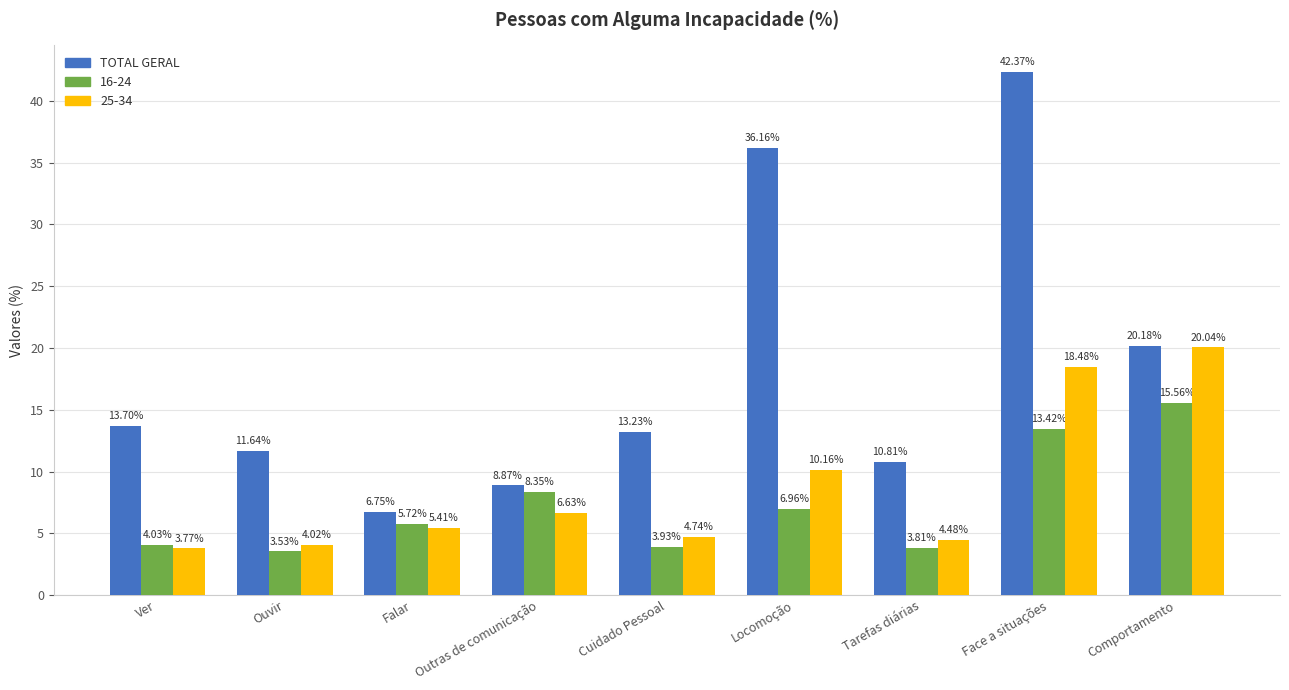

What is the spread (max minus min) of values at Cuidado Pessoal?

9.3